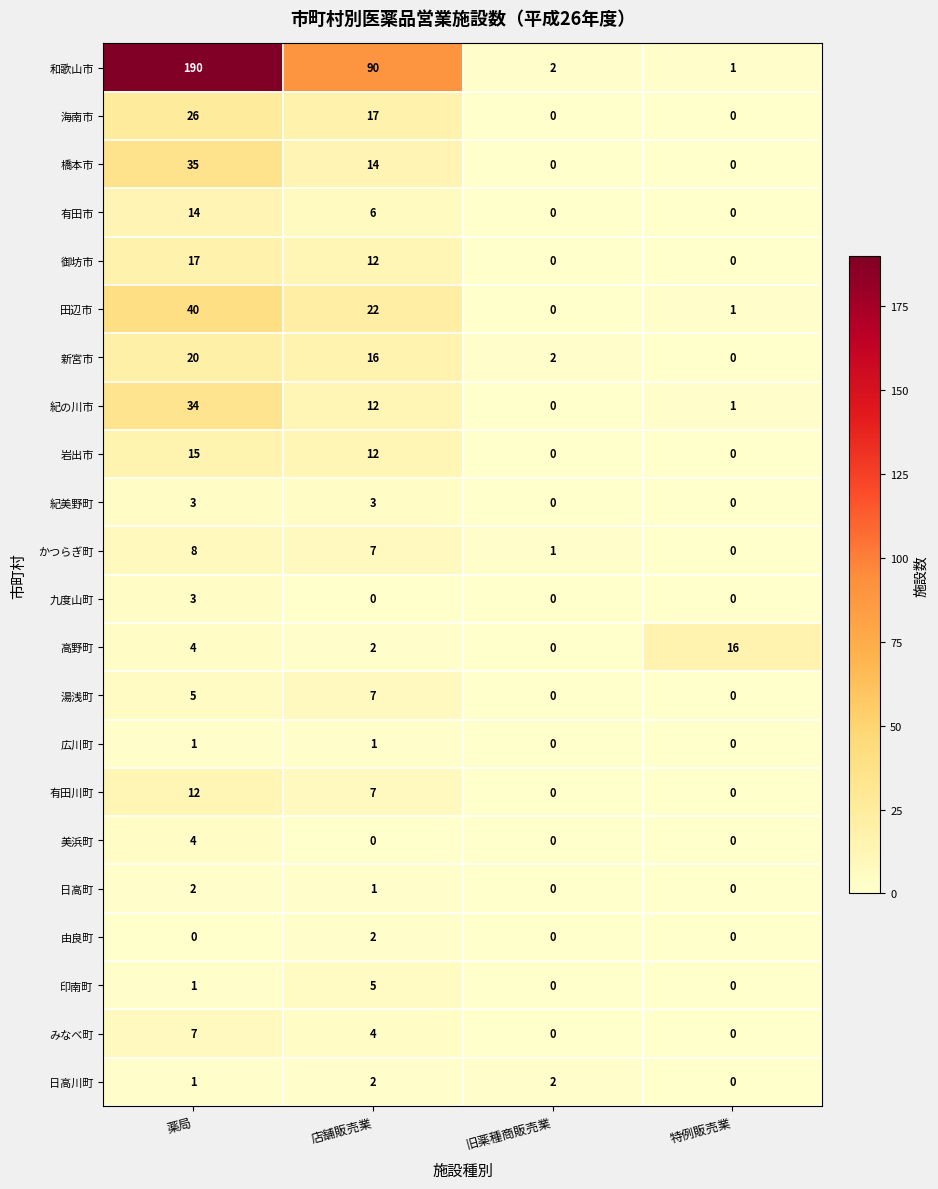

List the labels in order of 新宮市 value, smallest first.

特例販売業, 旧薬種商販売業, 店舗販売業, 薬局